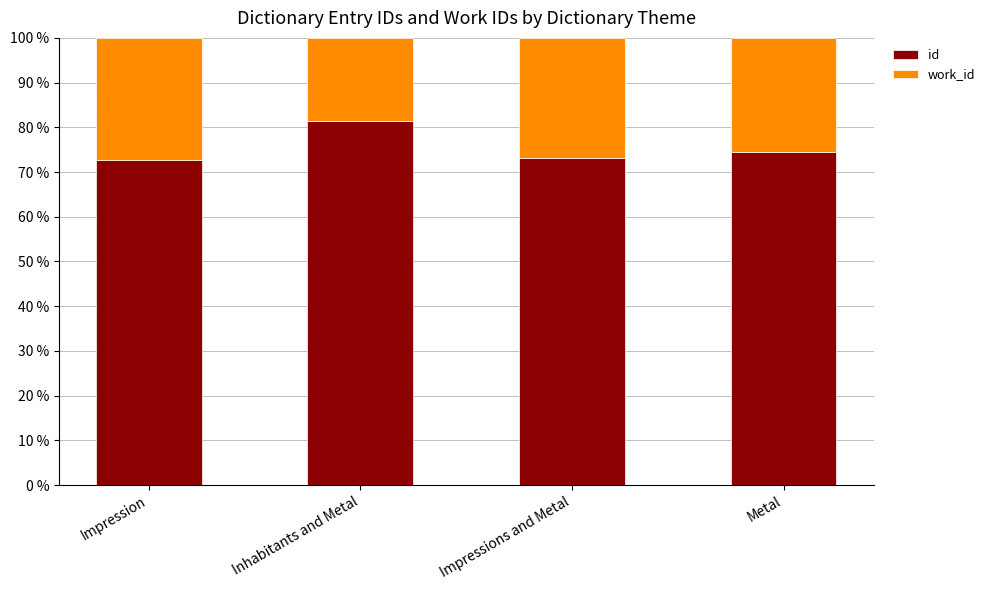

Where is id nearest to the value 77?

Metal